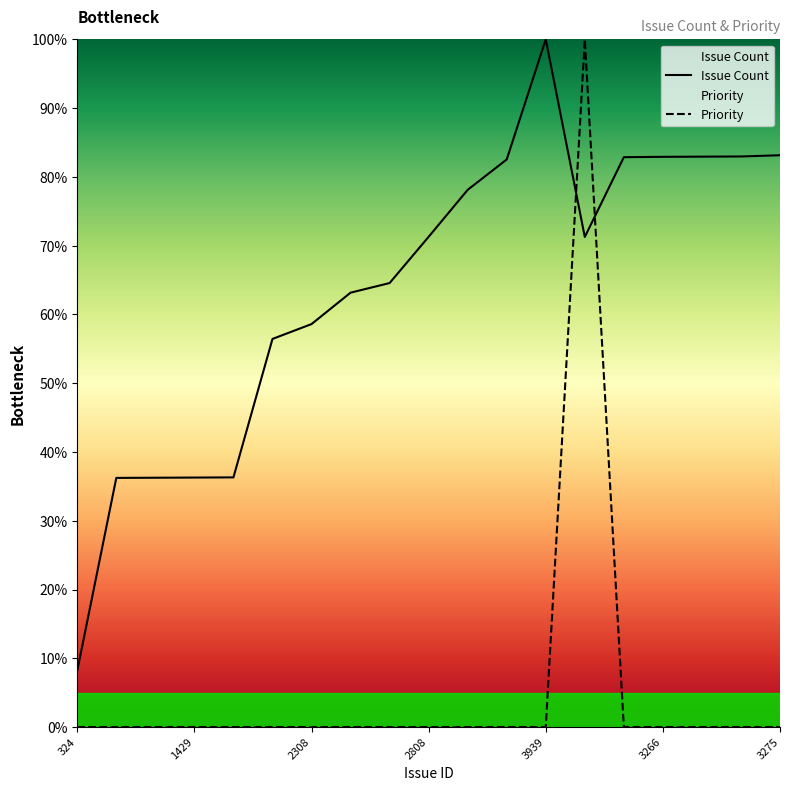

Which series has the largest range (max minus min)?

Priority